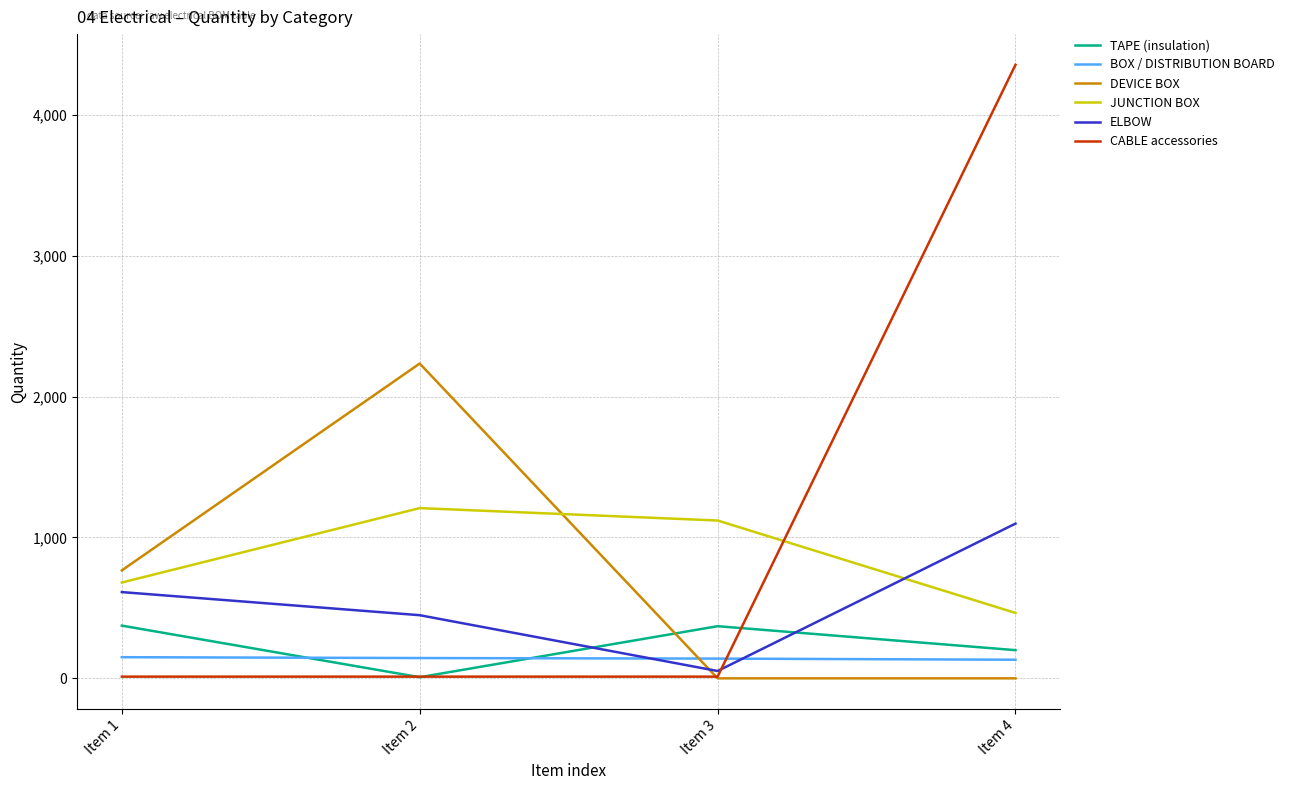

Which series has the largest total across all categories?

CABLE accessories